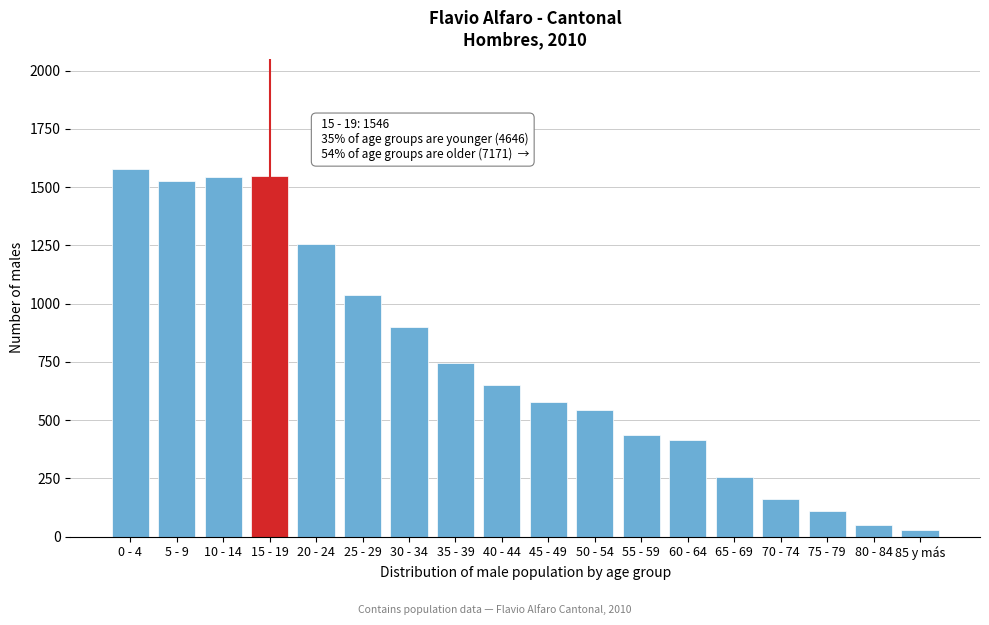

What is the change in value from 35 - 39 to 80 - 84?

-694